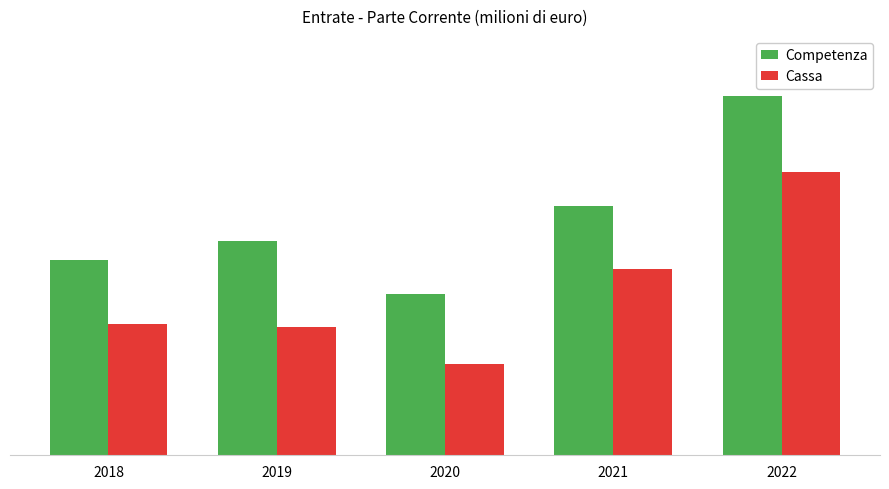

What is the average value of the Cassa series?

567383